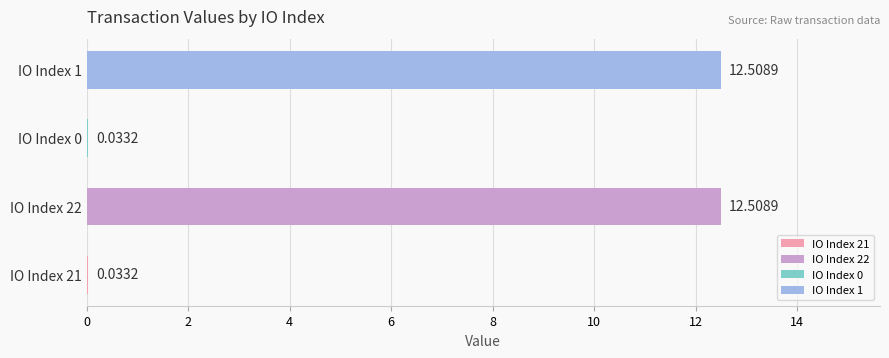

What is the change in value from IO Index 21 to IO Index 1?

+12.5